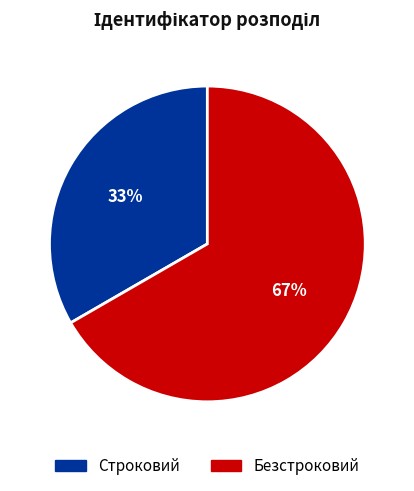

Which has a higher value, Строковий or Безстроковий?

Безстроковий